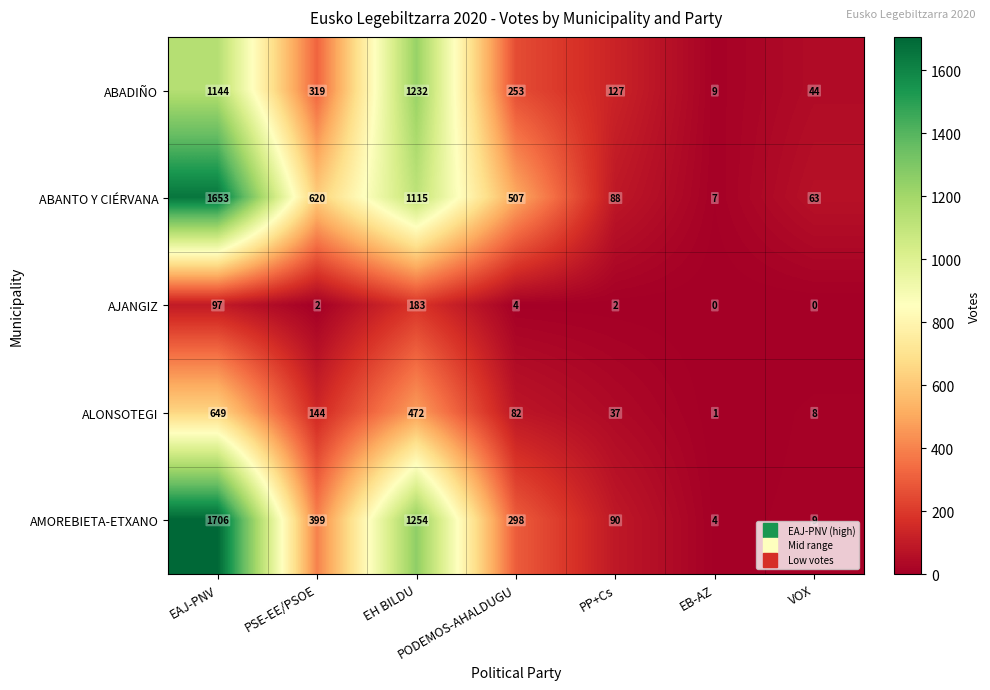

How many data points does each series have?

7